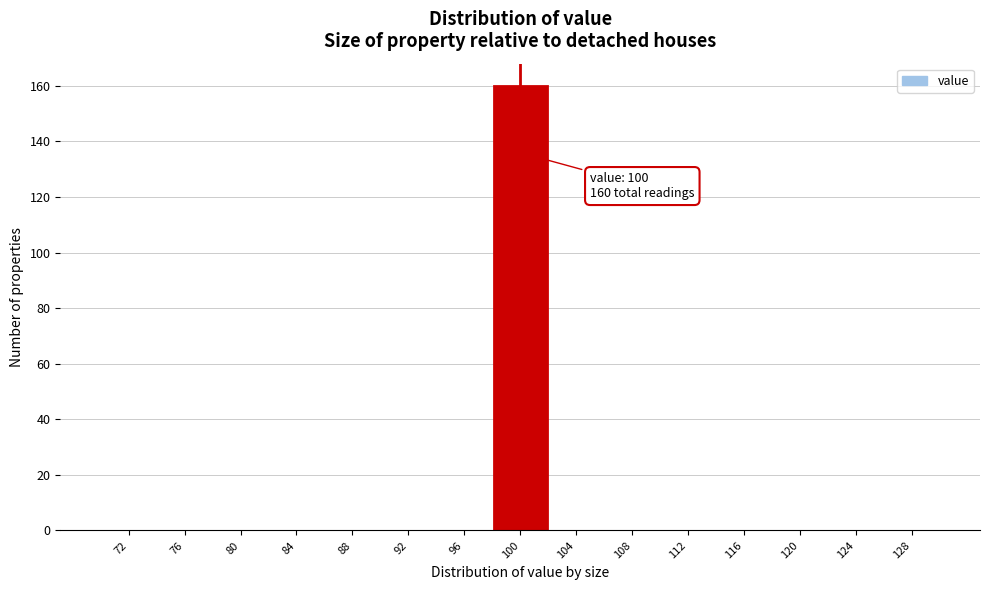

Over which range of the x-axis is the bar tallest?

98 to 102